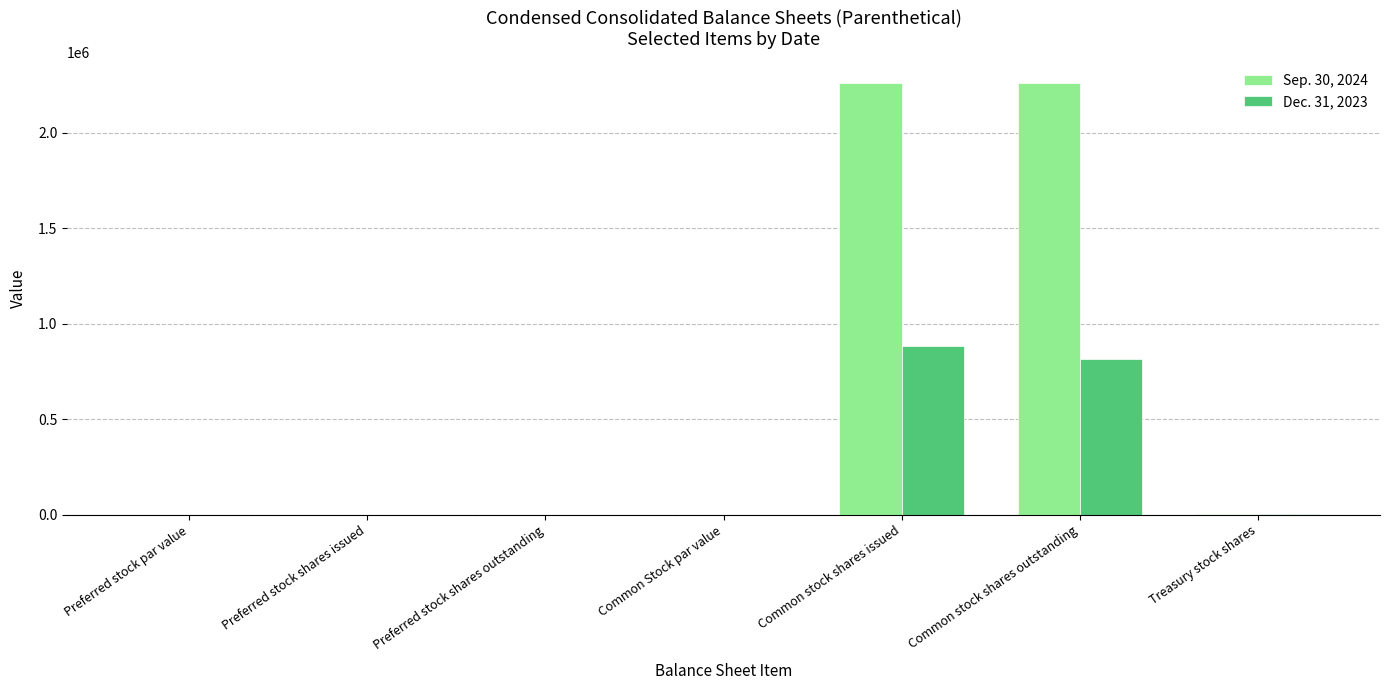

The Dec. 31, 2023 series shows 349006.4 at Preferred stock shares issued. True or false?

False